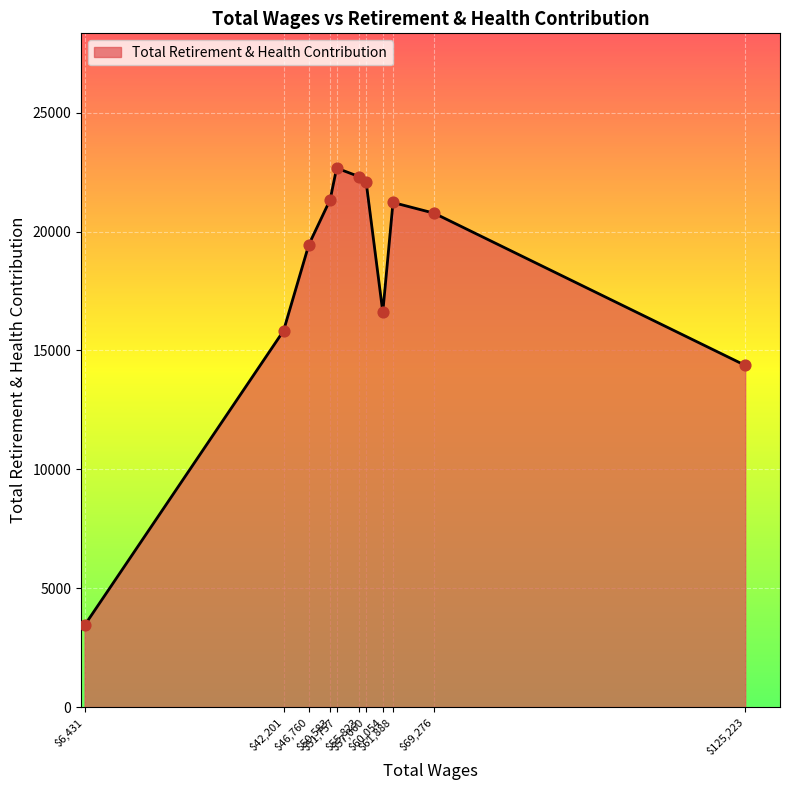

What is the greatest value displayed?

22673